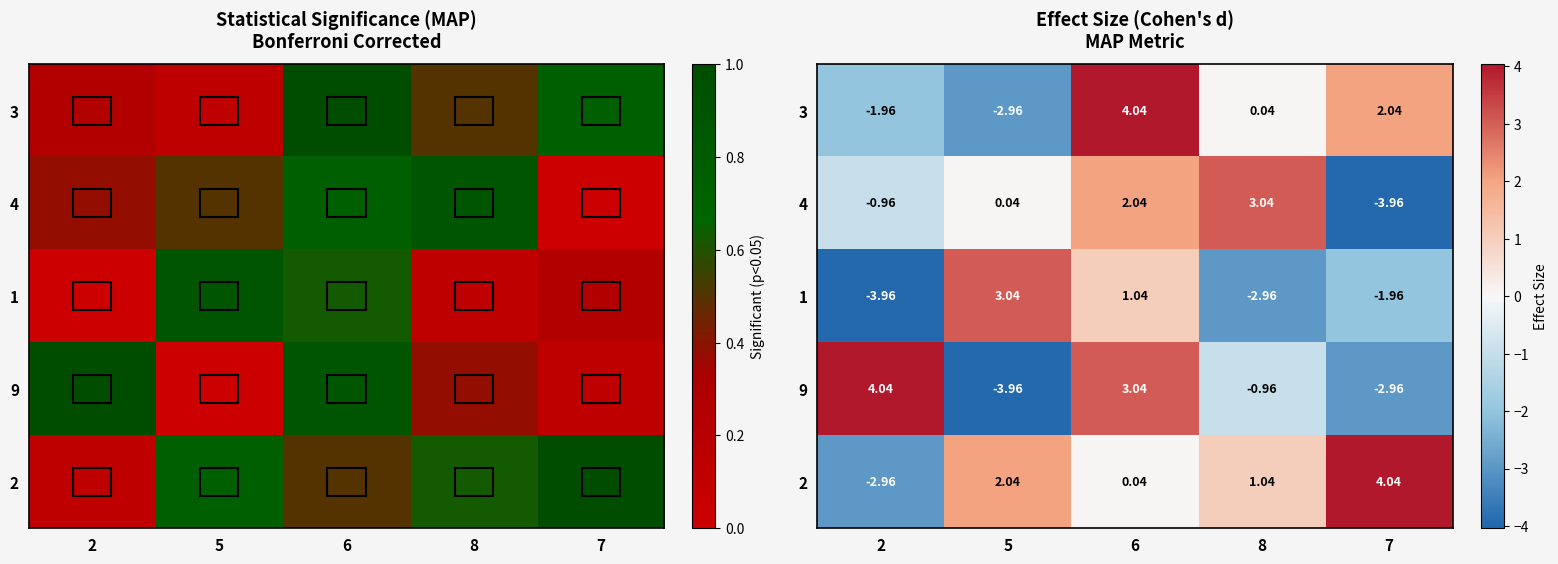

Which category has the lowest value in the 3 series?

5